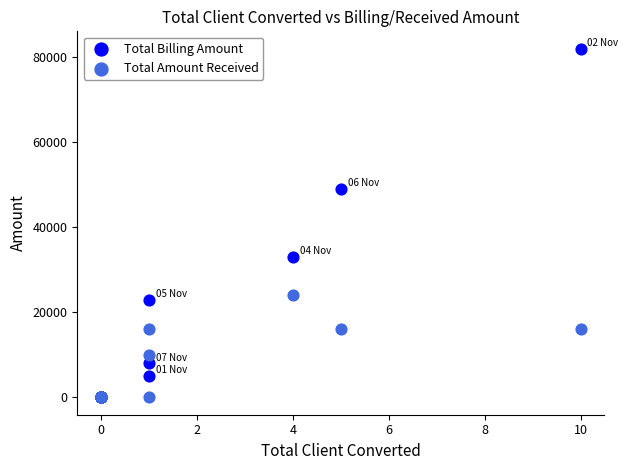

Which series contains the highest Y value?

Total Billing Amount